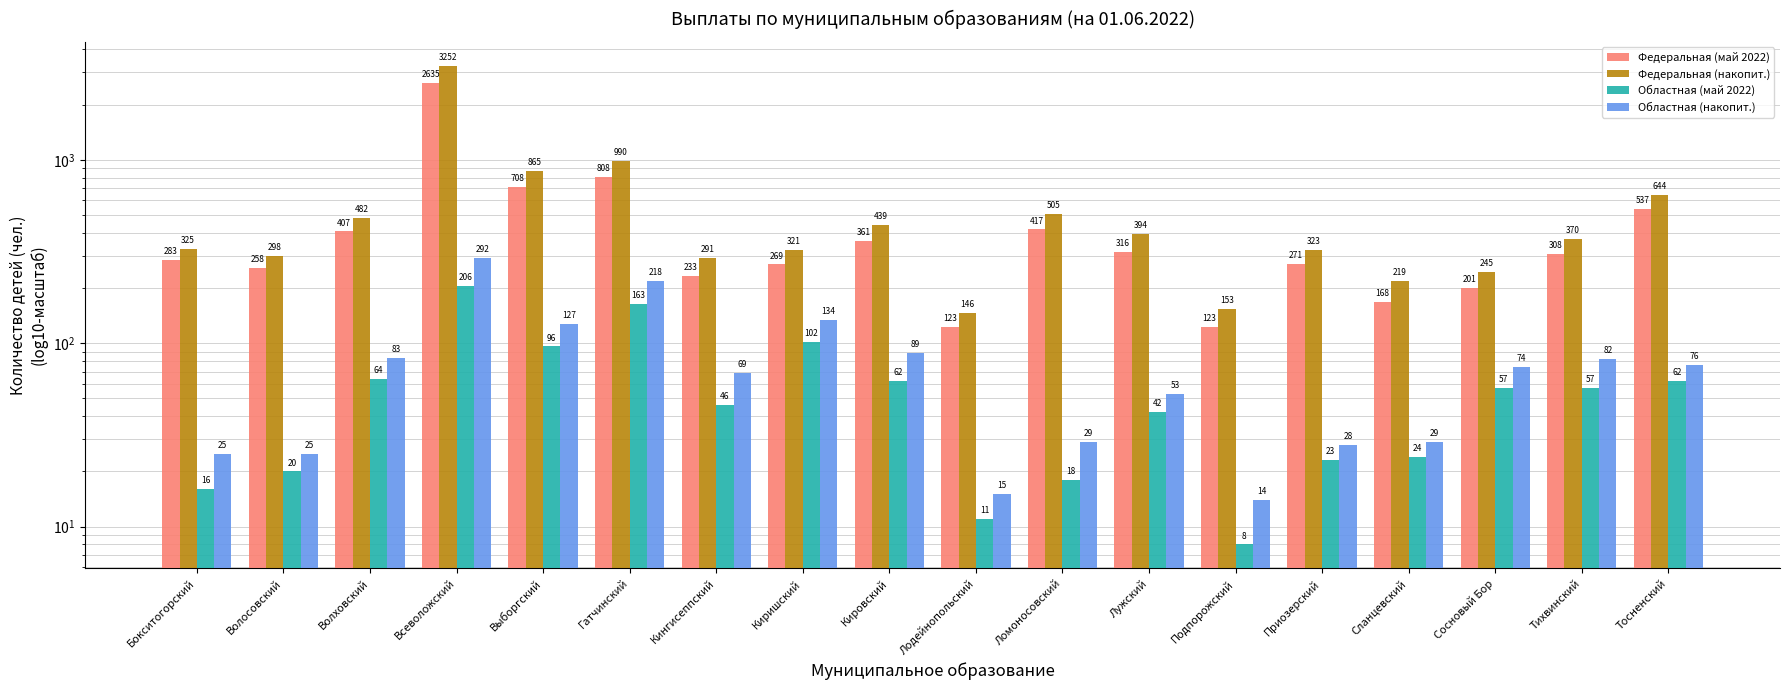

How many data points does each series have?

18